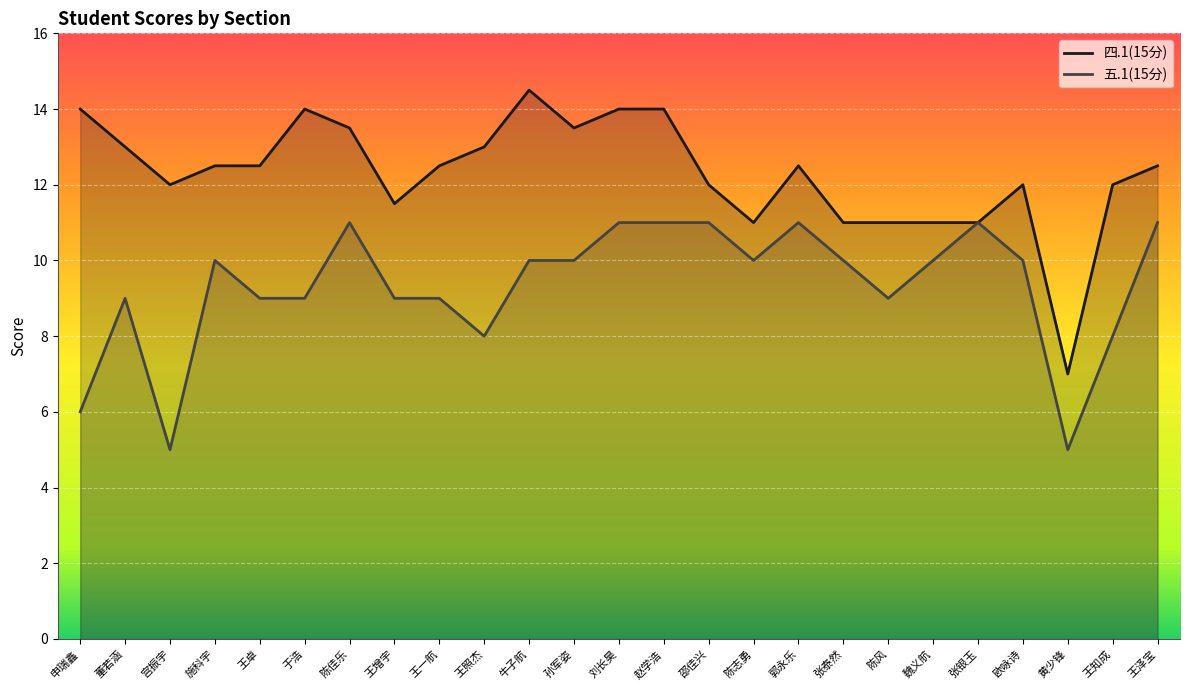

What is the label of the 18th point from the left?

张泰然